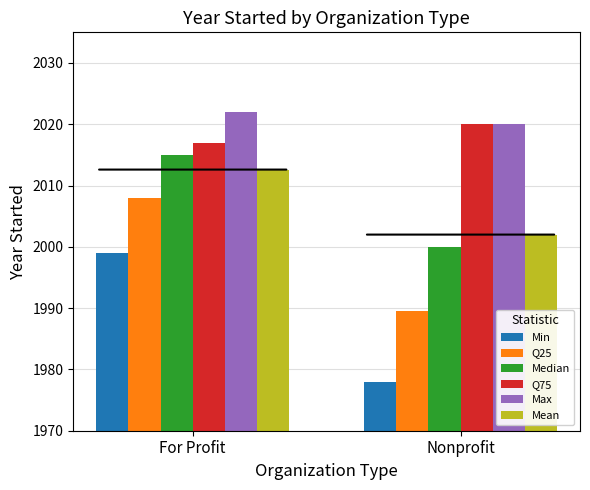

List the labels in order of Min value, largest first.

For Profit, Nonprofit